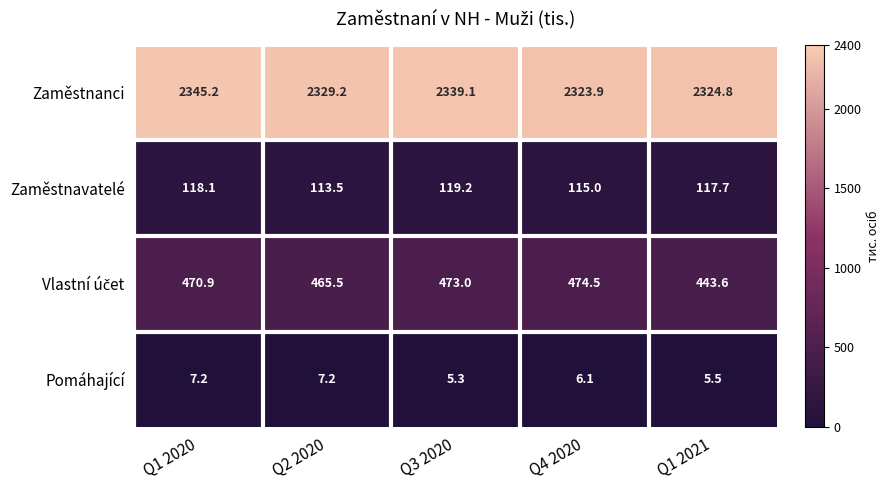

What is the difference between the highest and lowest values at Q4 2020?

2317.8